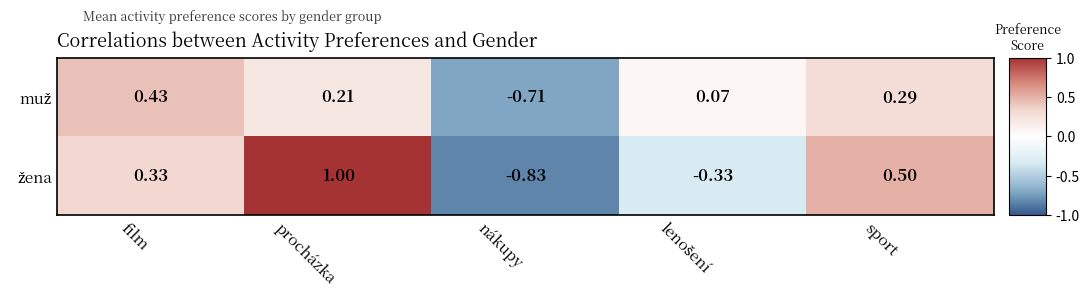

Which label corresponds to the smallest value in the chart?

nákupy